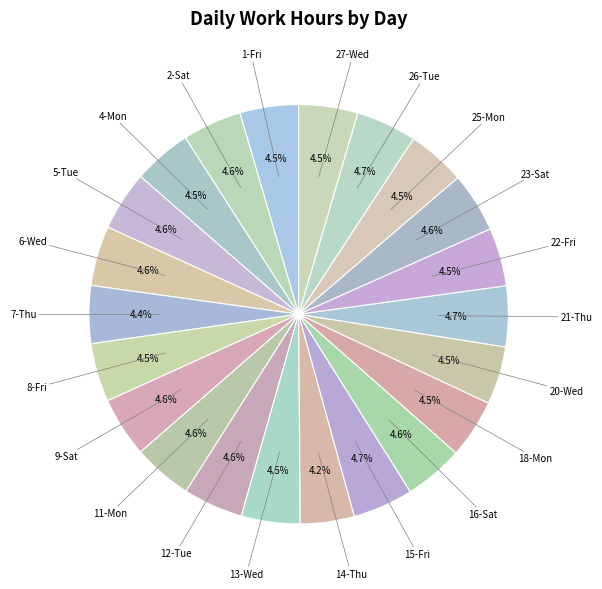

How many slices are in this pie chart?

22